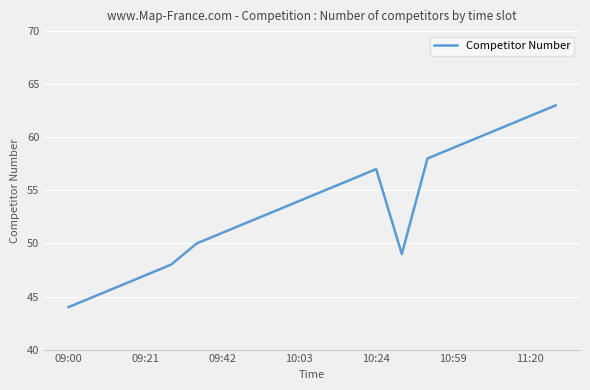

What is the difference between the maximum and minimum values?

19